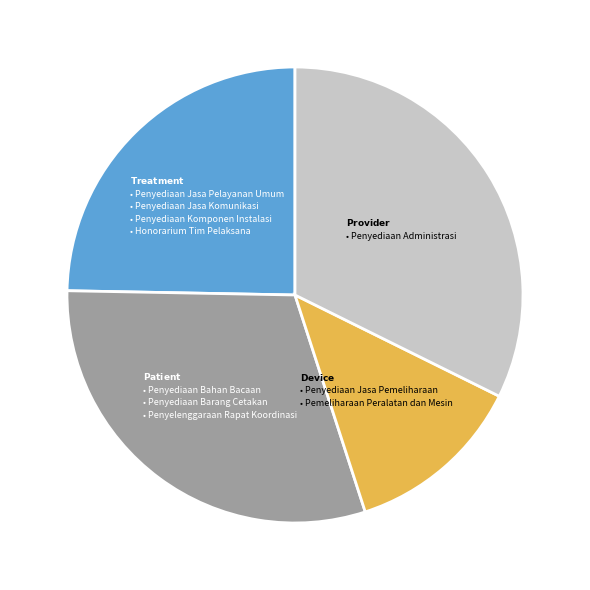

Is there any slice that represents more than half of the pie?

No